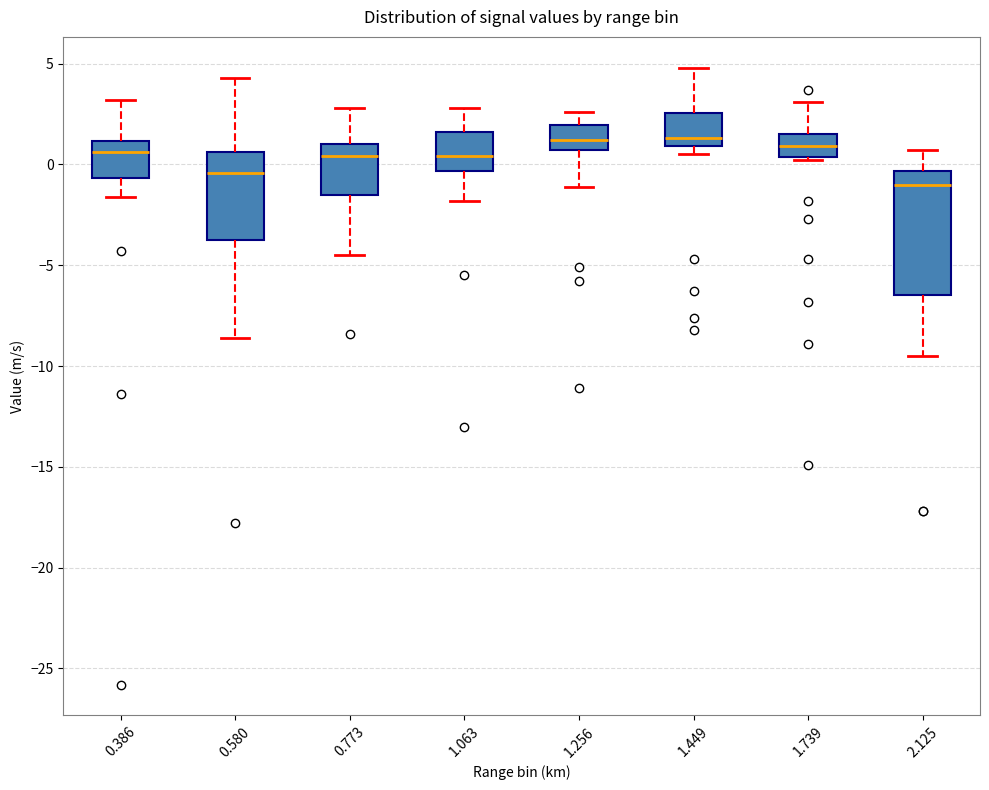

Comparing the boxes themselves (not the whiskers), which one is the tallest?

2.125